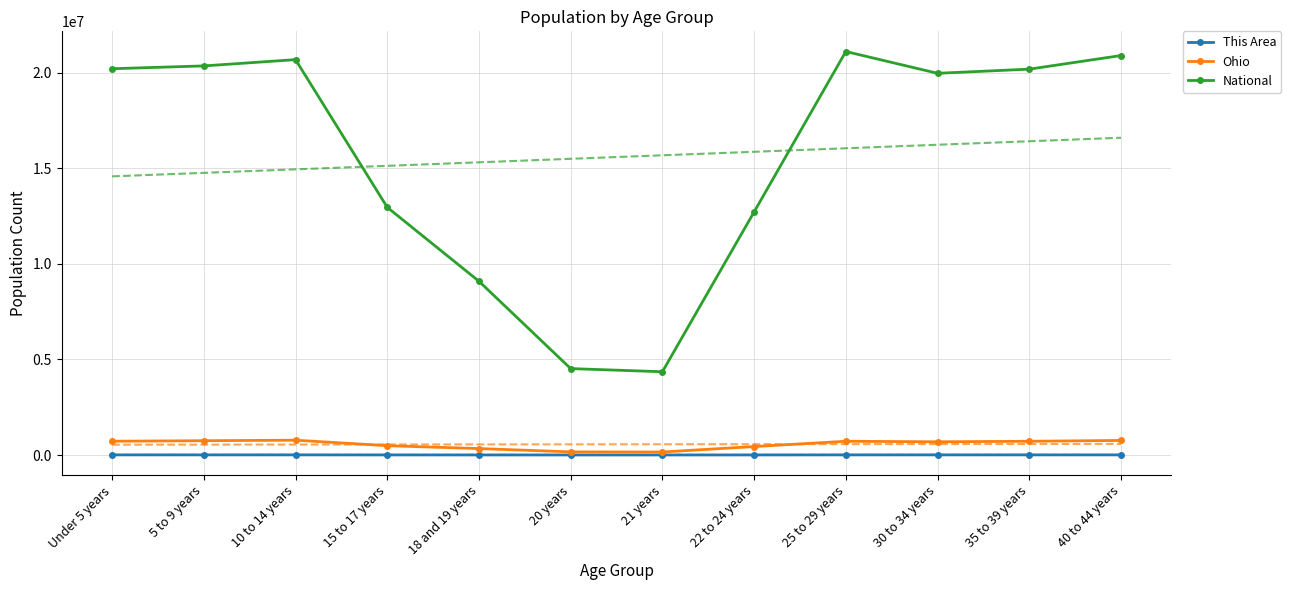

What is the difference between the highest and lowest values at 35 to 39 years?

20174029